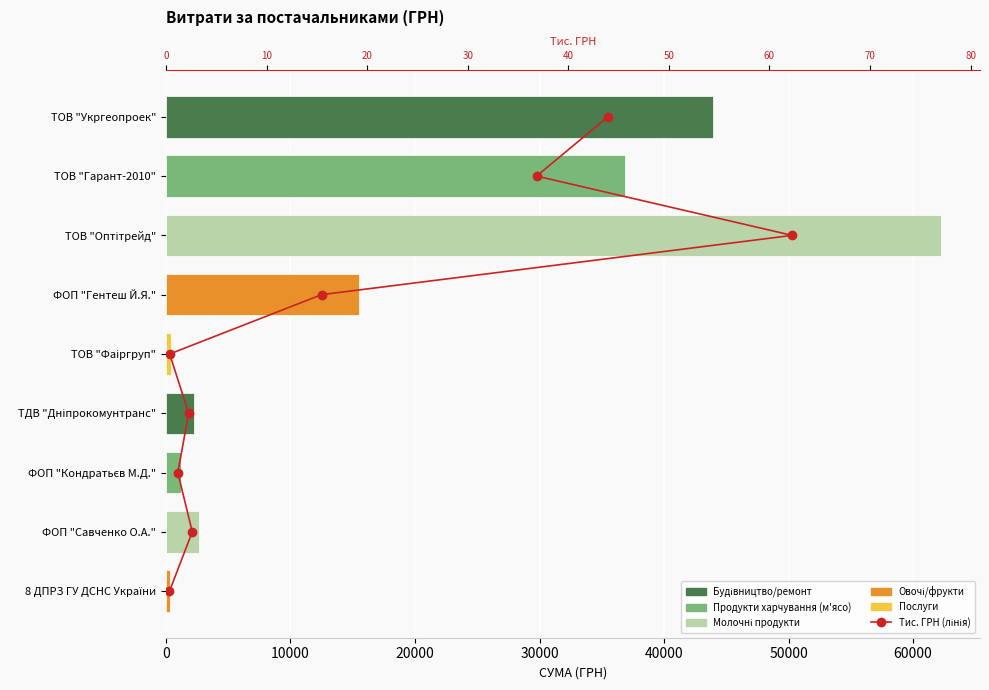

Is it true that СУМА (ГРН) equals 2255.2 at ТДВ "Дніпрокомунтранс"?

True